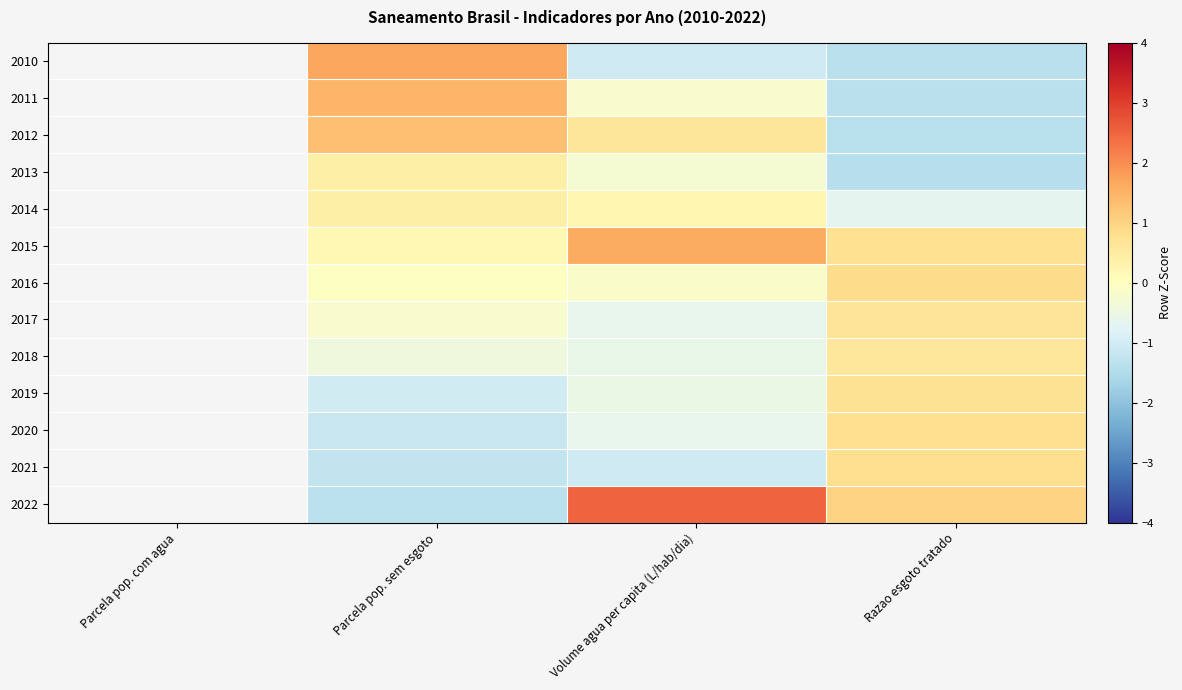

How many data points does each series have?

4